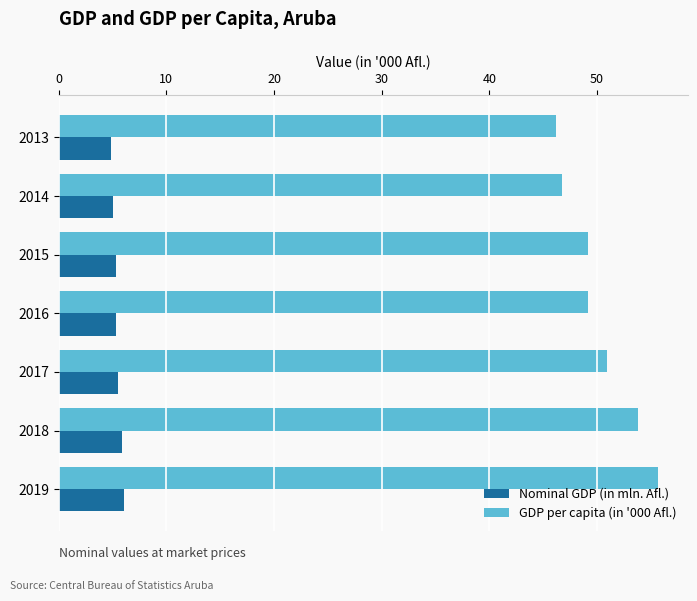

How many data points does each series have?

7